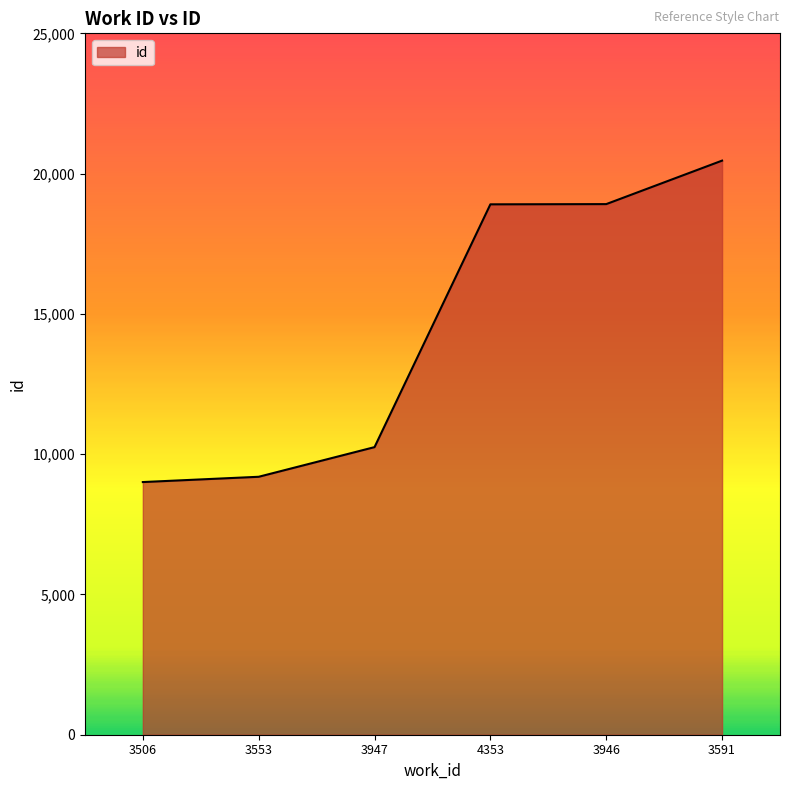

True or false: the data shows 18913 at 3946.

True